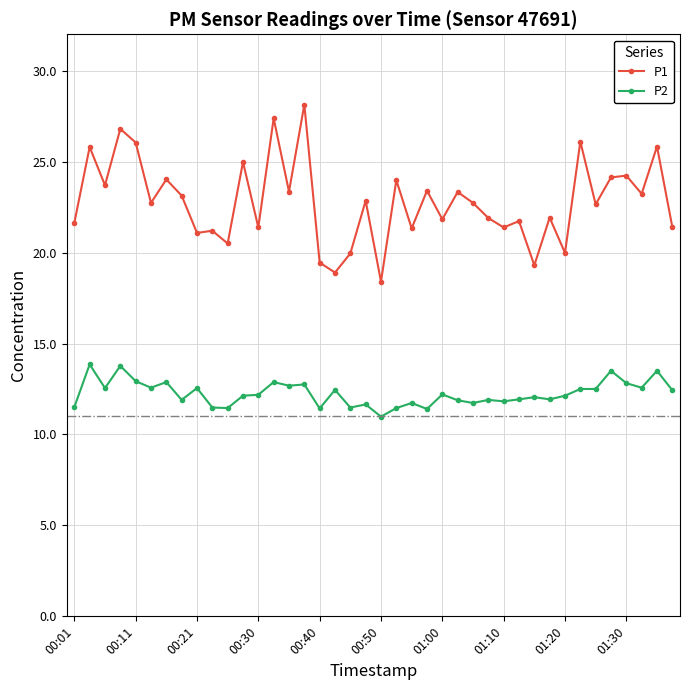

Does the chart display data point markers on the line(s)?

Yes